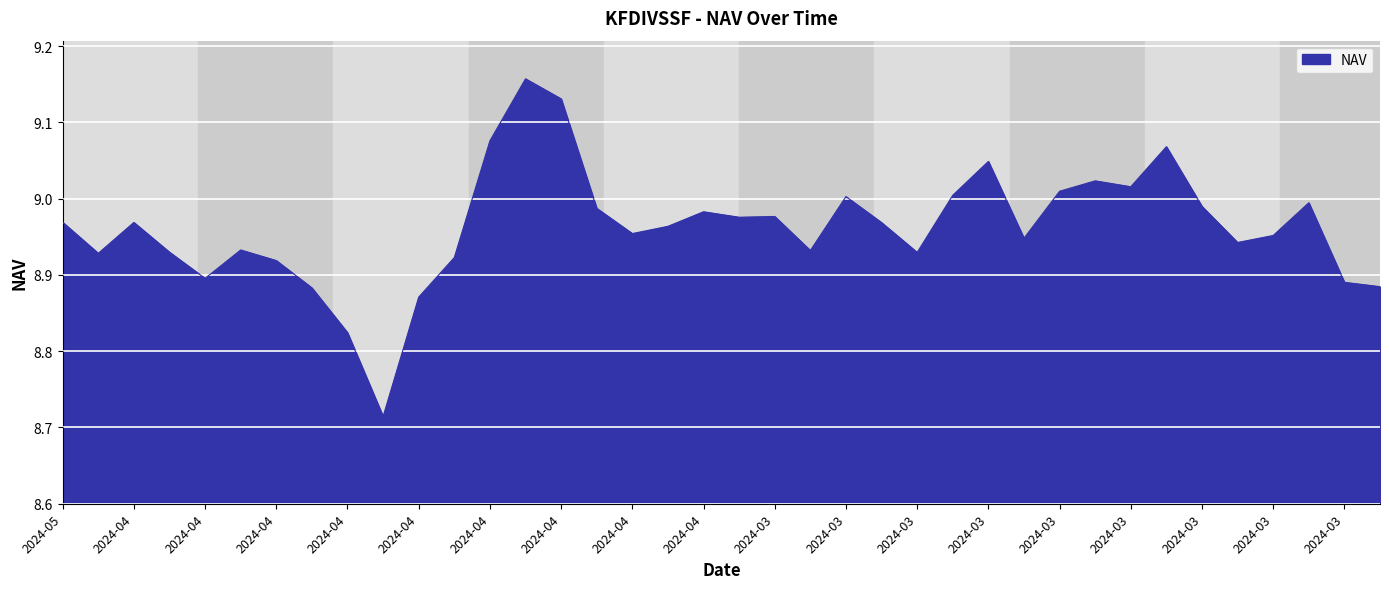

What is the maximum value shown in the chart?

9.2